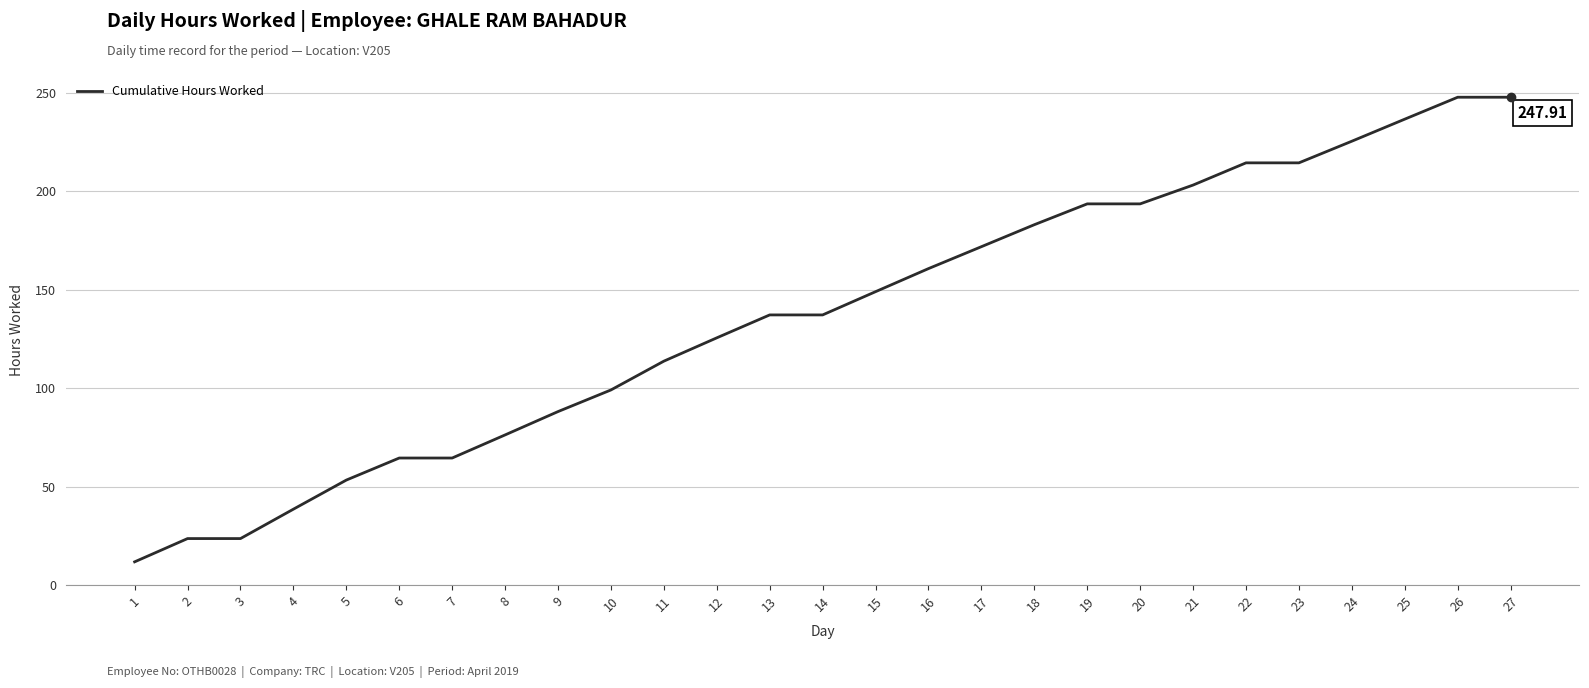

Between 4 and 20, which is larger?

20